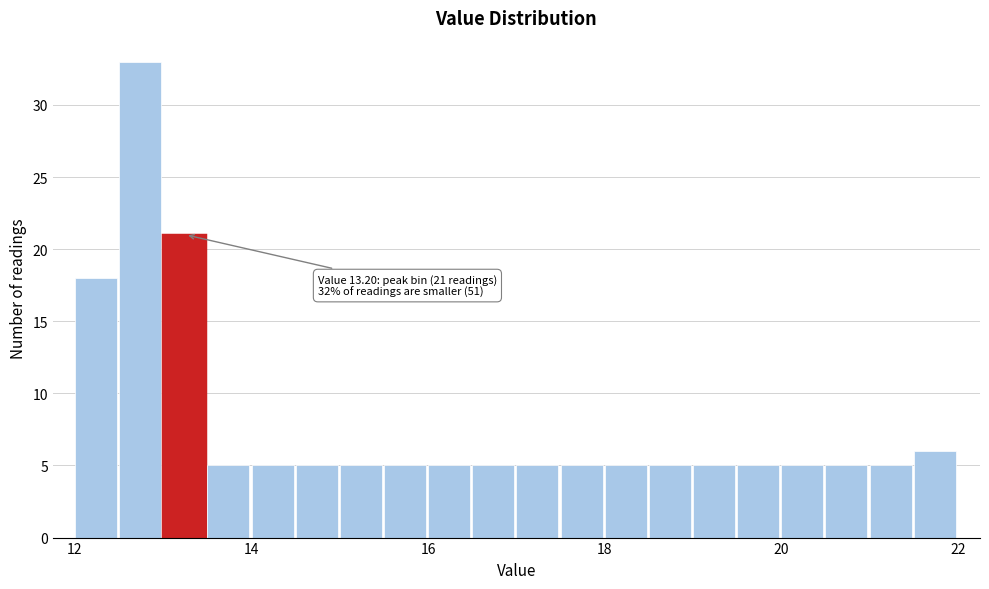

Read against the x-axis, roughly where is the centre of the tallest bar?

12.8